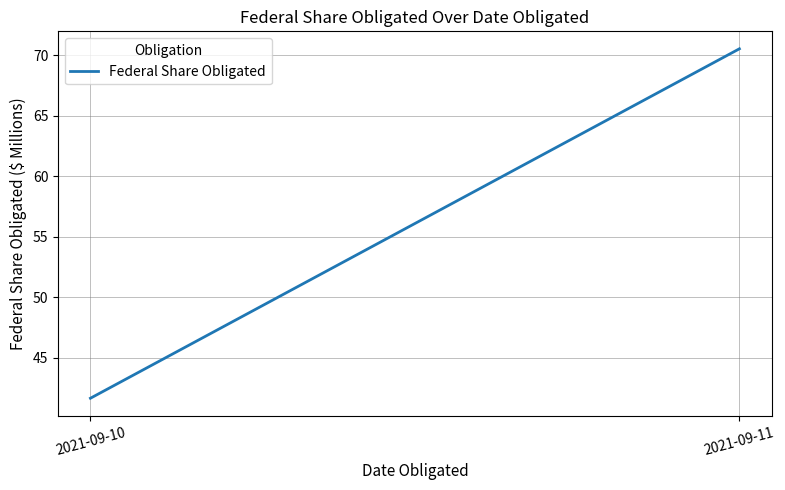

The chart shows a value of 64.5 at 2021-09-10. True or false?

False